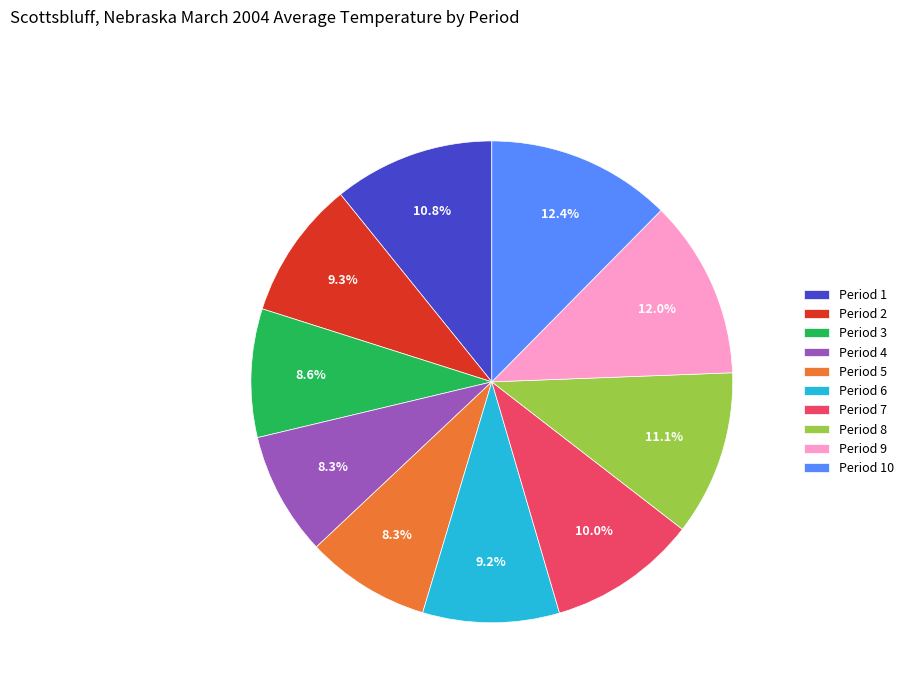

True or false: Period 9 accounts for 12% of the total.

True